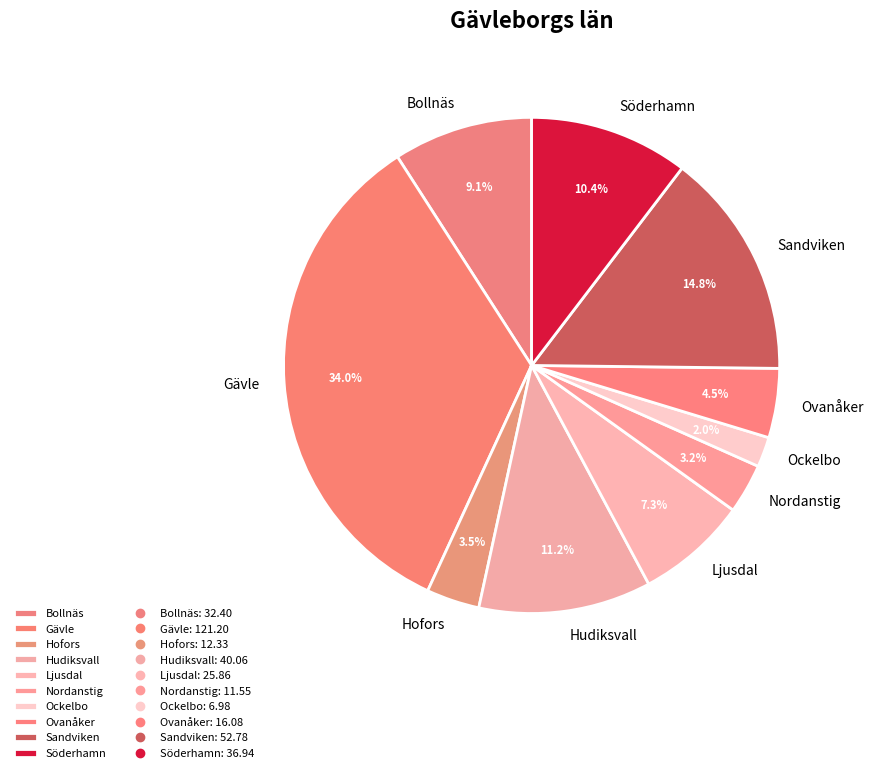

Does Hofors represent more than half of the total?

No